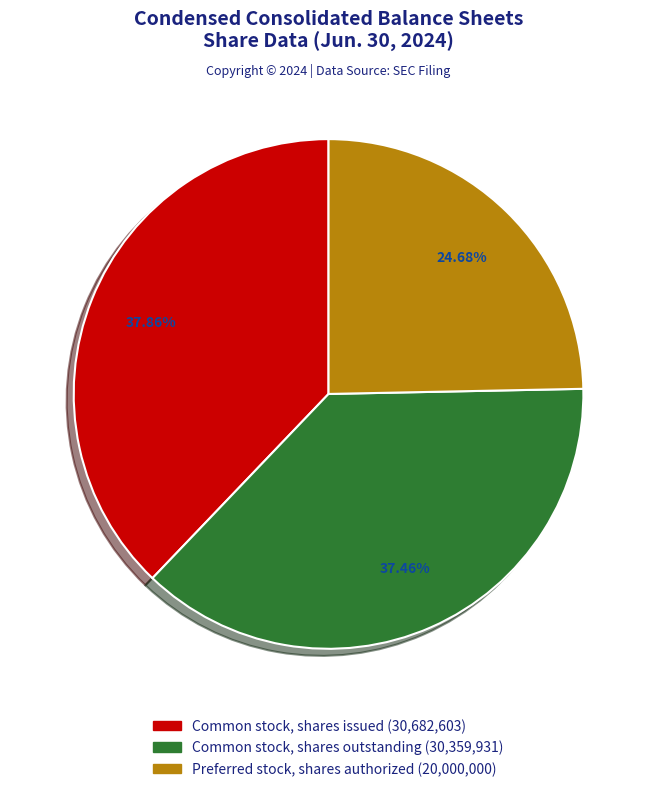

What percentage is the Common stock, shares outstanding slice, to the nearest percent?

37%